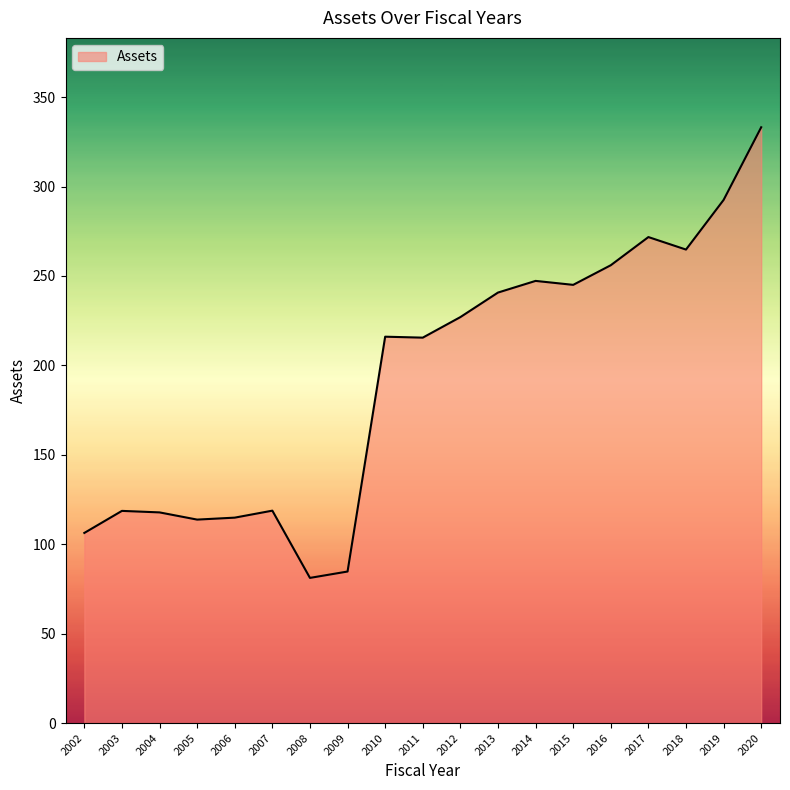

How many lines are shown in the chart?

1